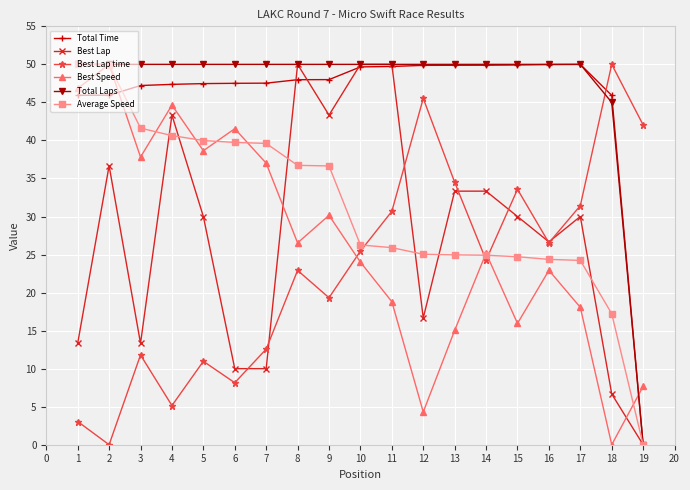

True or false: Total Time and Best Speed cross at least once.

True